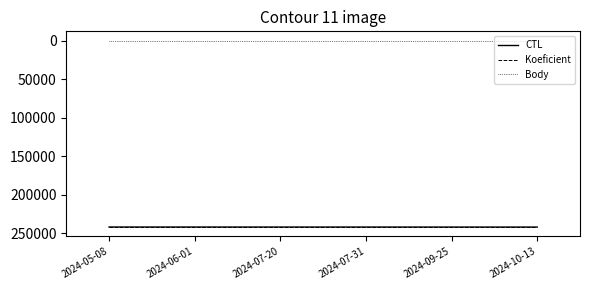

What is the spread (max minus min) of values at 2024-05-08?

242136.5